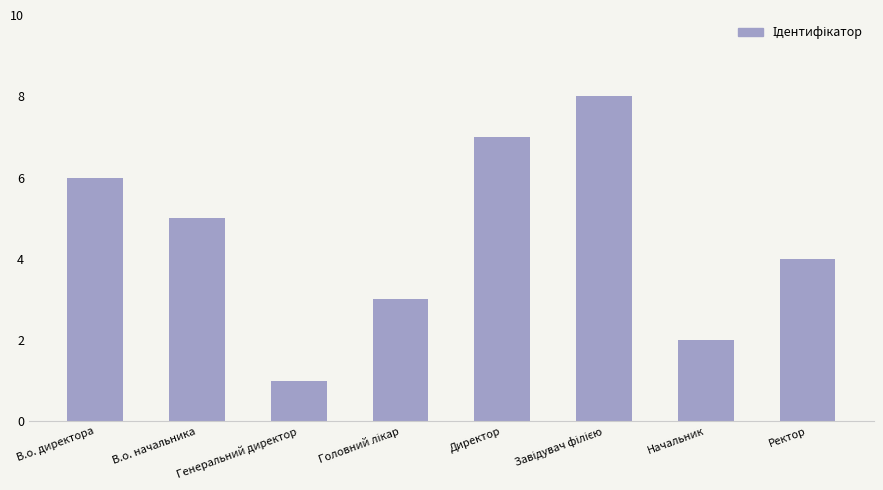

Which label corresponds to the smallest value in the chart?

Генеральний директор